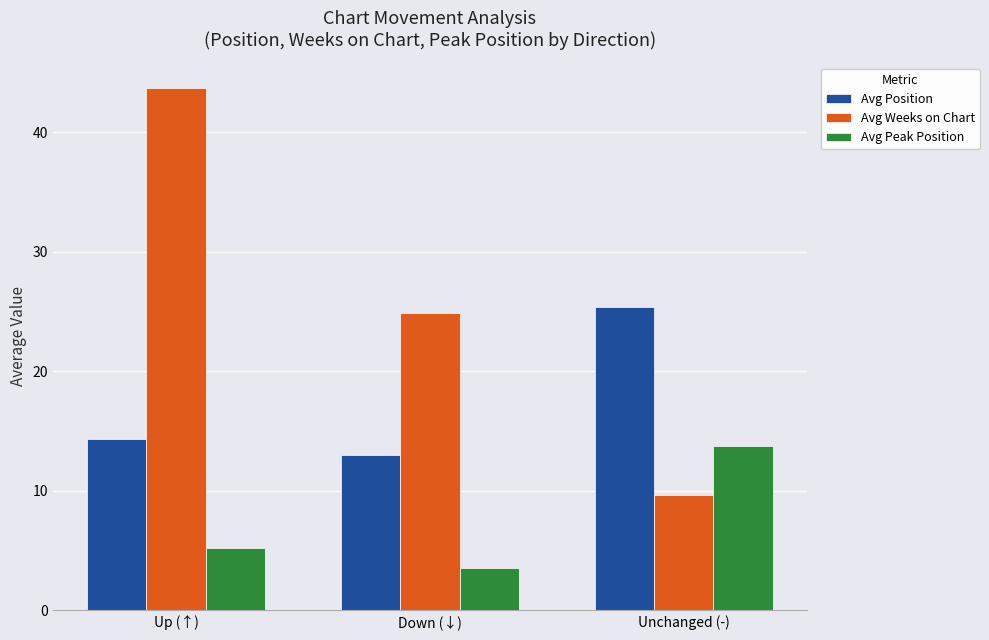

What value does the Avg Position series have at Unchanged (-)?

25.4